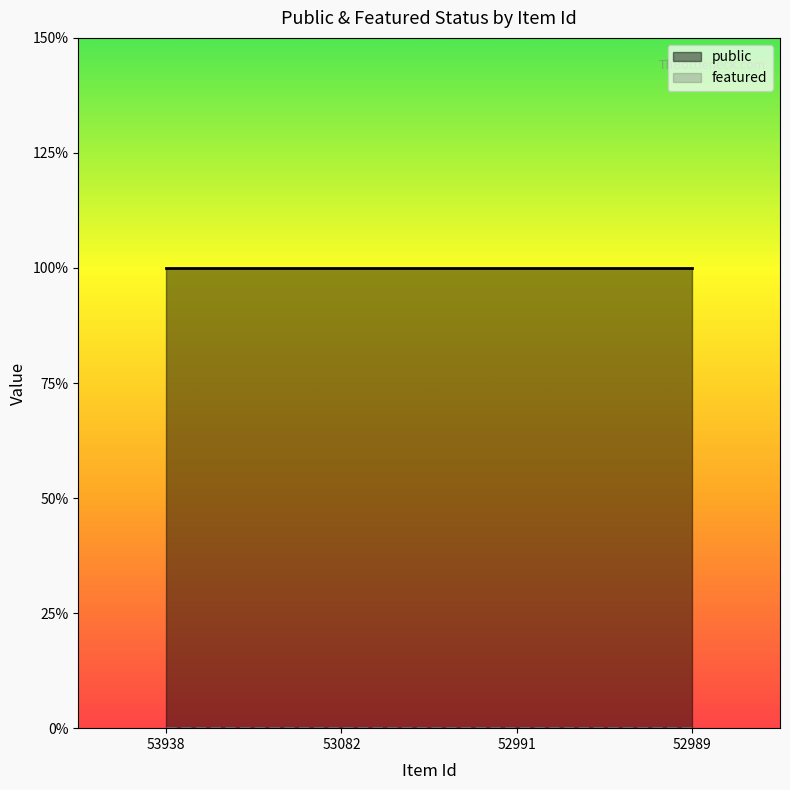

Does the chart display data point markers on the line(s)?

No